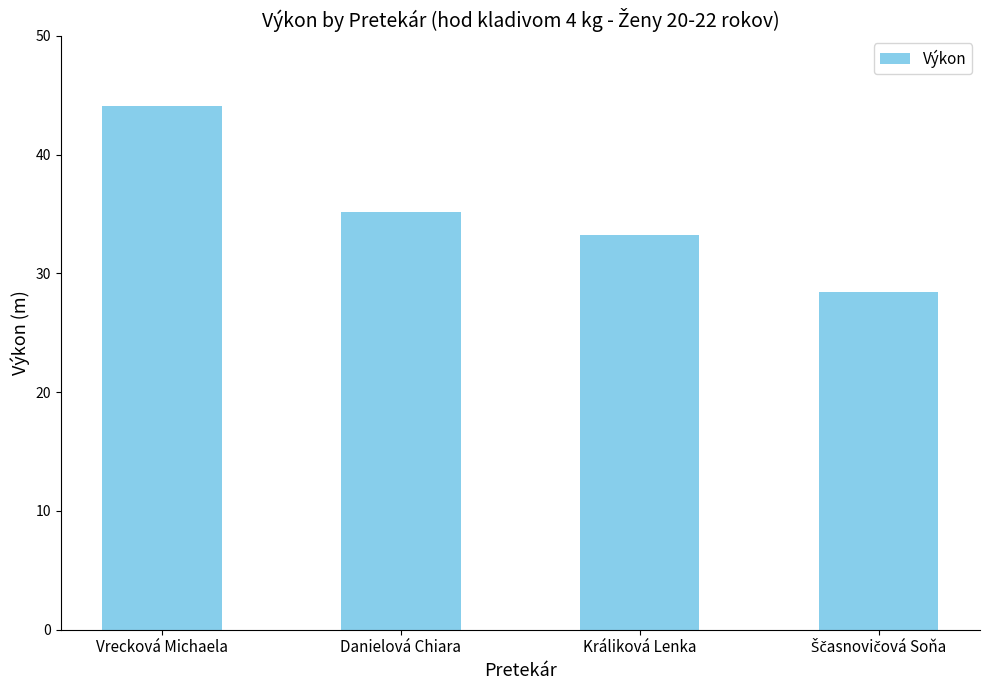

Which has a higher value, Vrecková Michaela or Králiková Lenka?

Vrecková Michaela